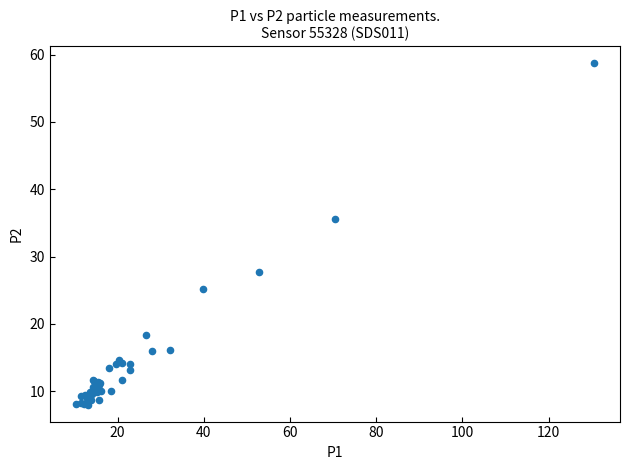

What Y value in the scatter plot is closest to 33?

35.6